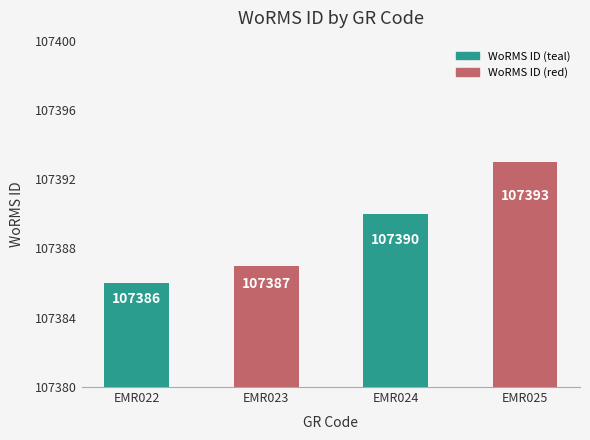

Which has a higher value, EMR025 or EMR023?

EMR025